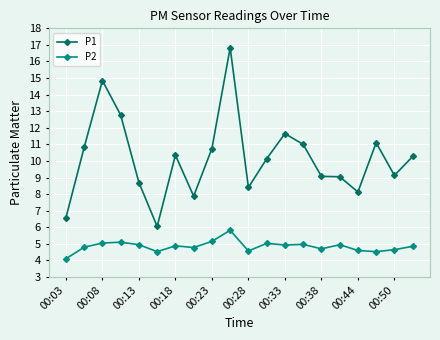

What is the value of the P2 point at the 16th from the left?

5.0